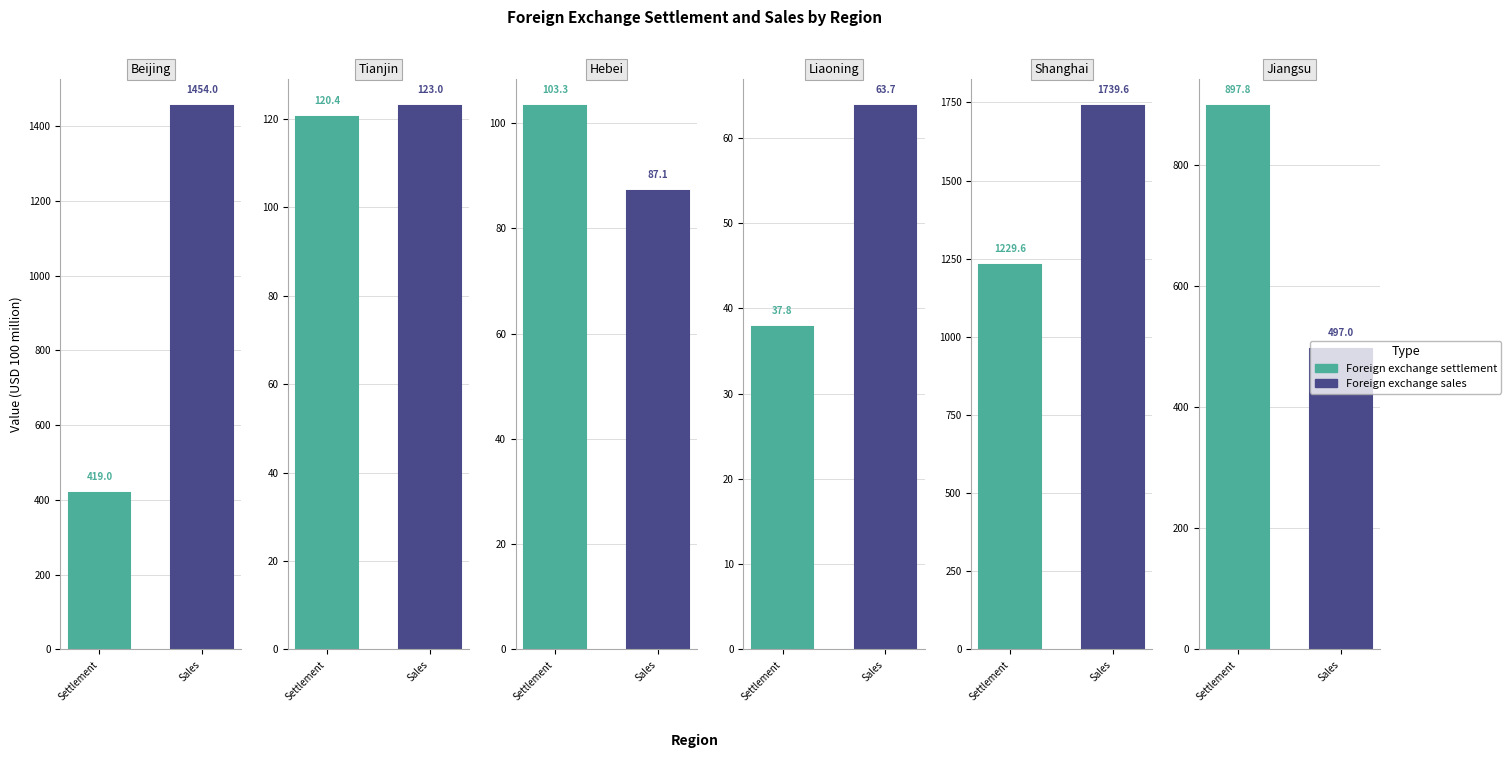

Which series changed the most between Tianjin and Liaoning?

Foreign exchange settlement